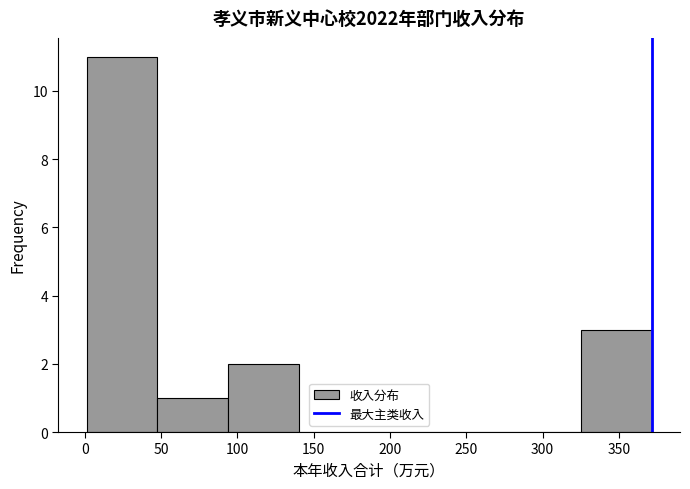

What is the height of the bar covering 325 to 370 on the x-axis? Neither the bar edges nor the heights are printed on the chart, so give them approximately, as read against the axes.

3